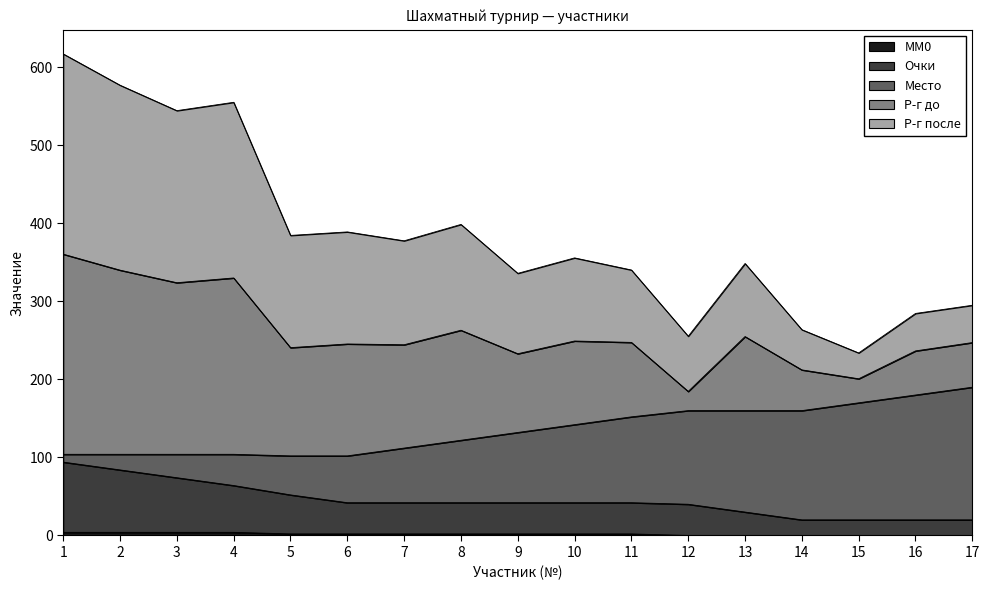

Rank the categories by MM0 value from lowest to highest.

12, 13, 14, 15, 16, 17, 5, 6, 7, 8, 9, 10, 11, 1, 2, 3, 4